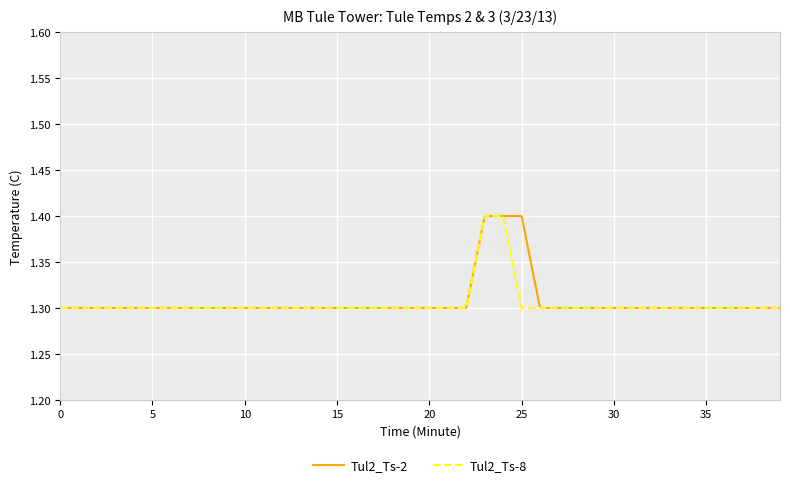

What is the minimum value shown in the chart?

1.3